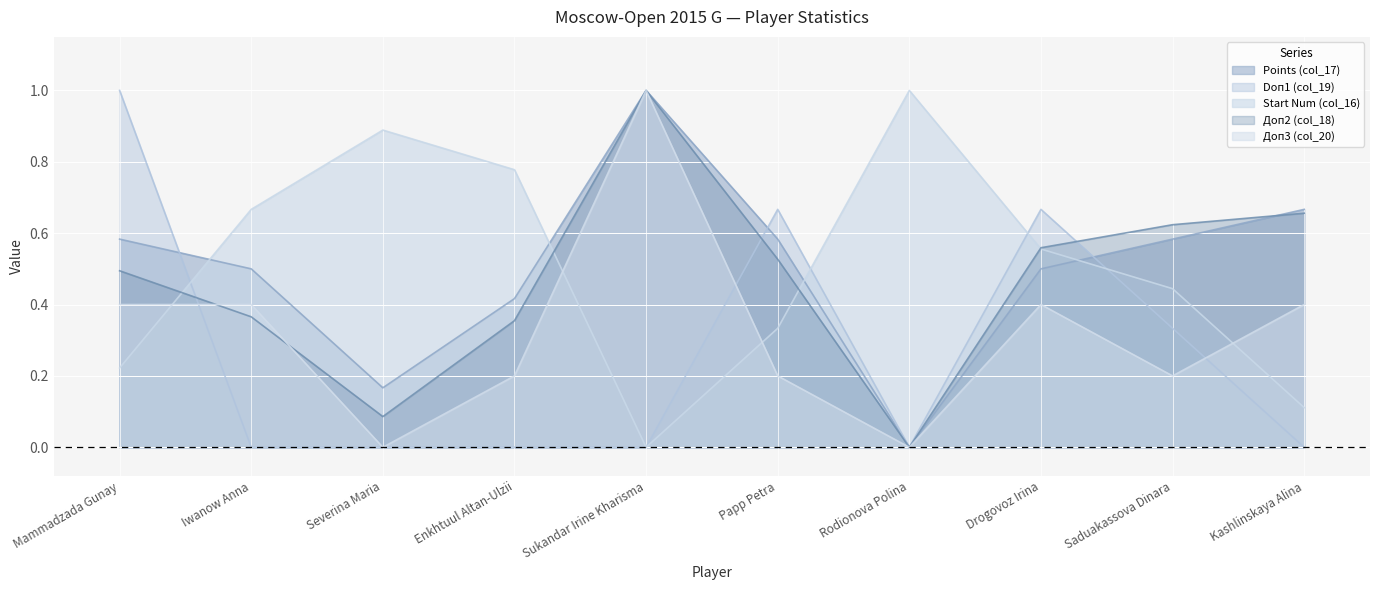

What is the sum of the Доп2 (col_18) values at Saduakassova Dinara and Papp Petra?

1.2